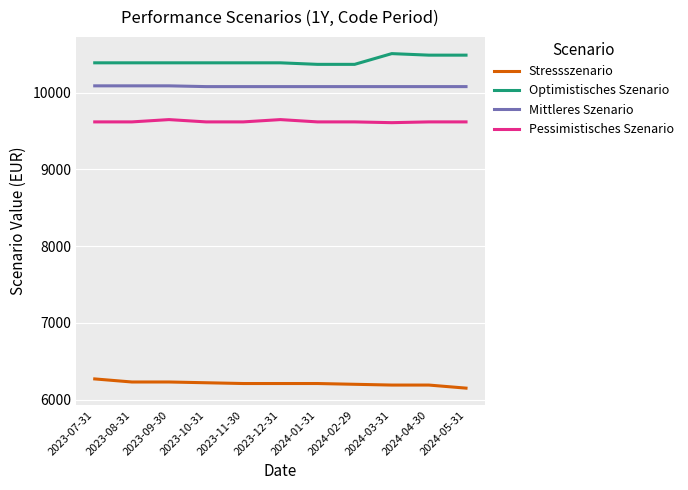

True or false: Optimistisches Szenario and Stressszenario intersect in this chart.

False